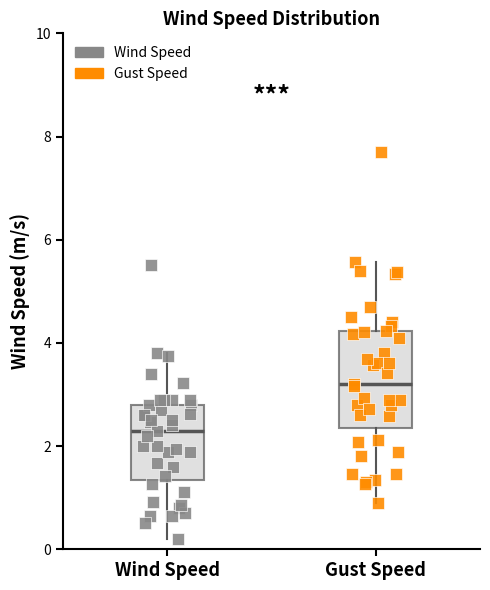

Which box has the lowest median line?

Wind Speed